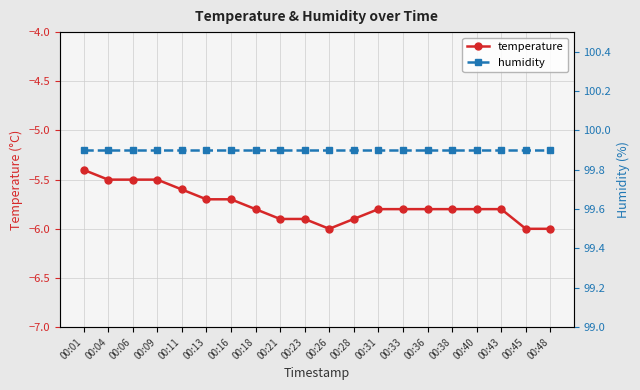

What is the sum of all temperature values?

-115.2